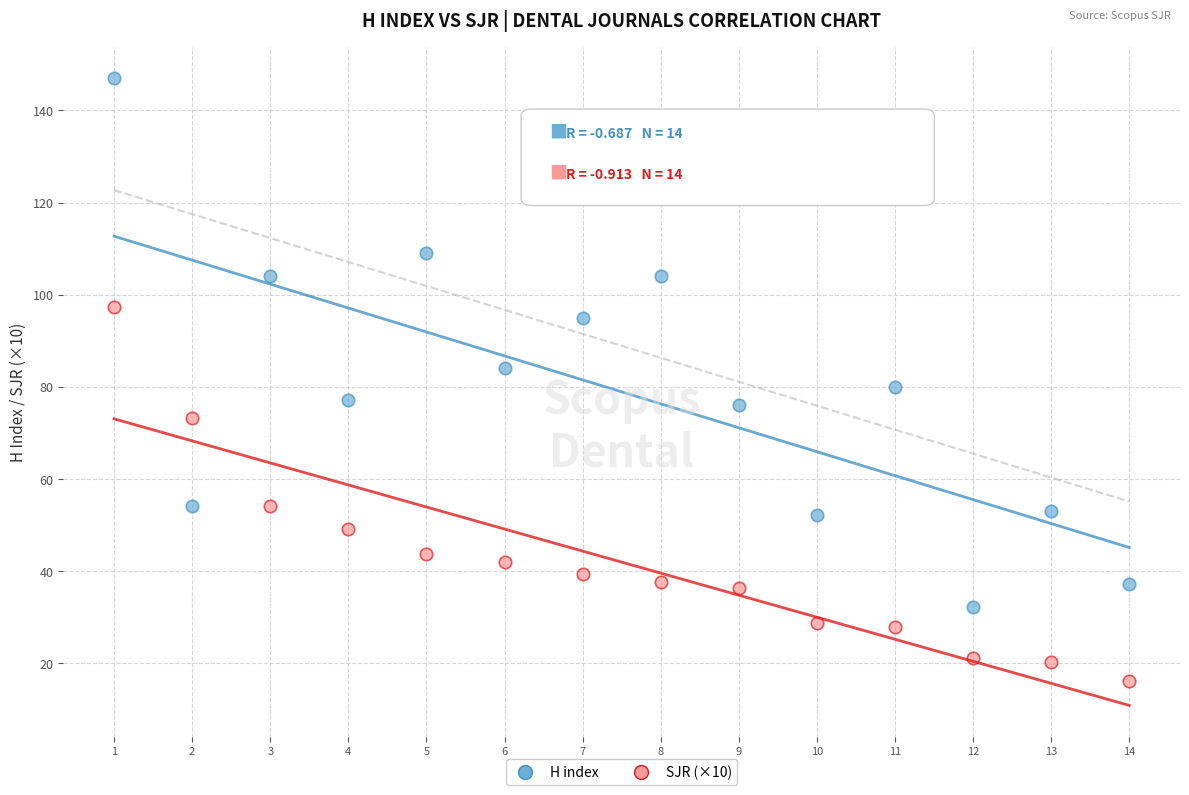

Which series contains the highest Y value?

H index